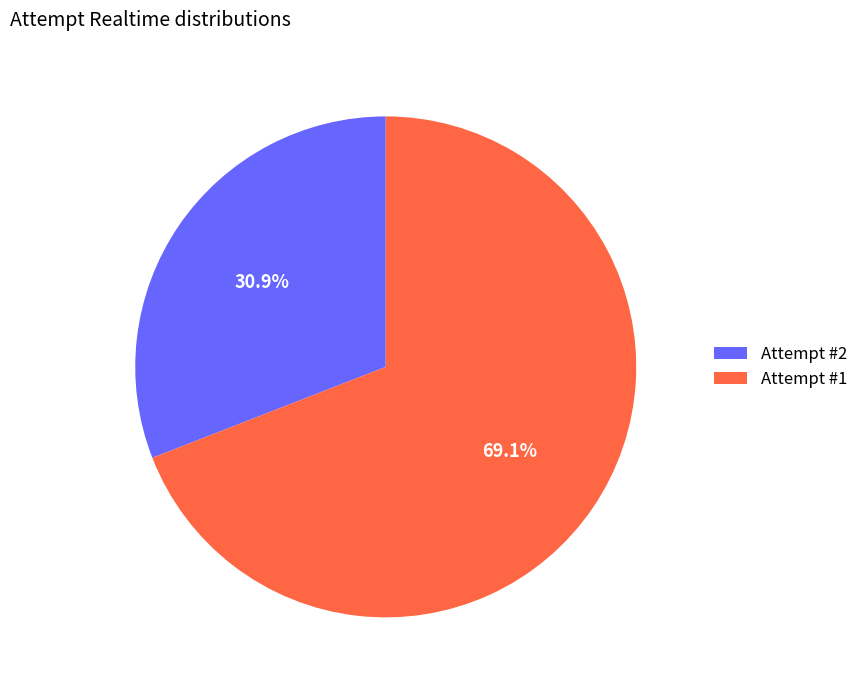

Approximately how many times larger is the value at Attempt #1 compared to Attempt #2?

2.2